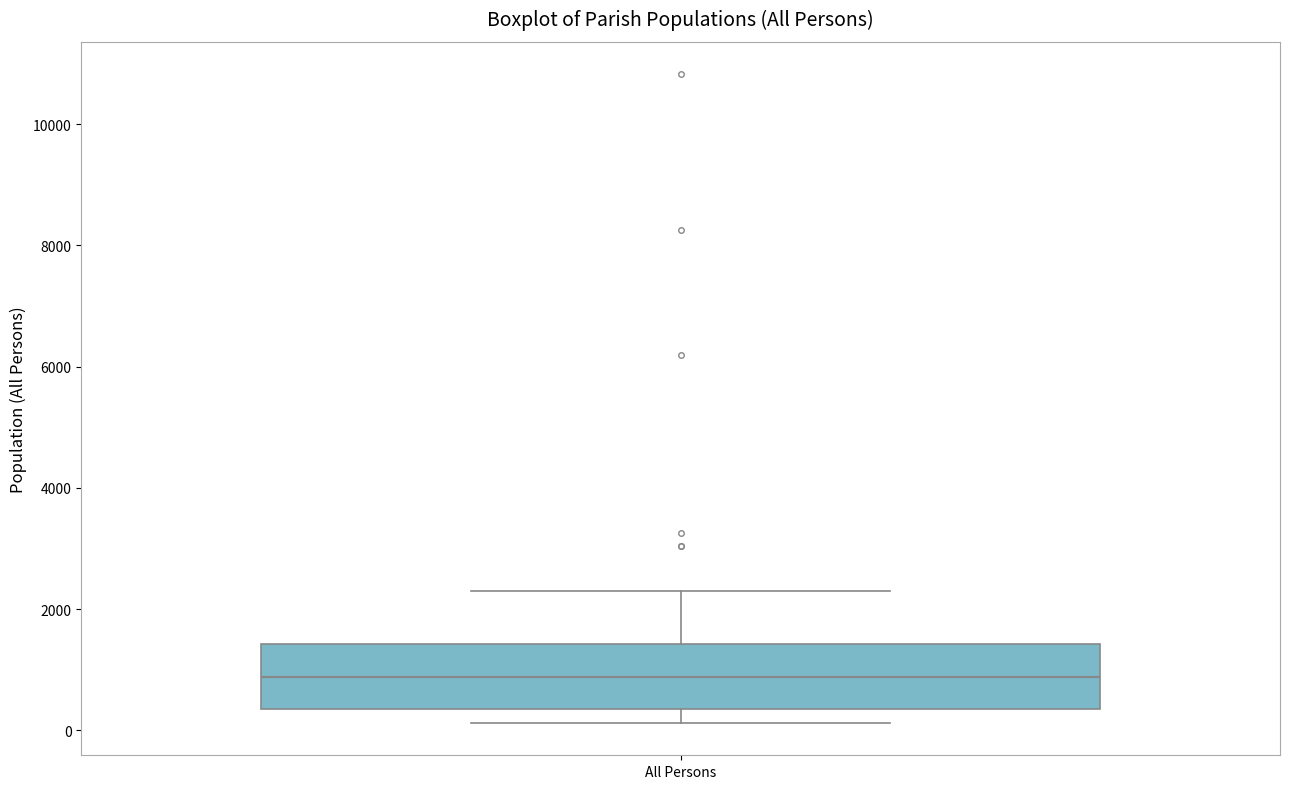

Where does the median line of the box for All Persons sit on the y-axis? The values are not printed on the chart, so give them approximately, as read against the axis.

800